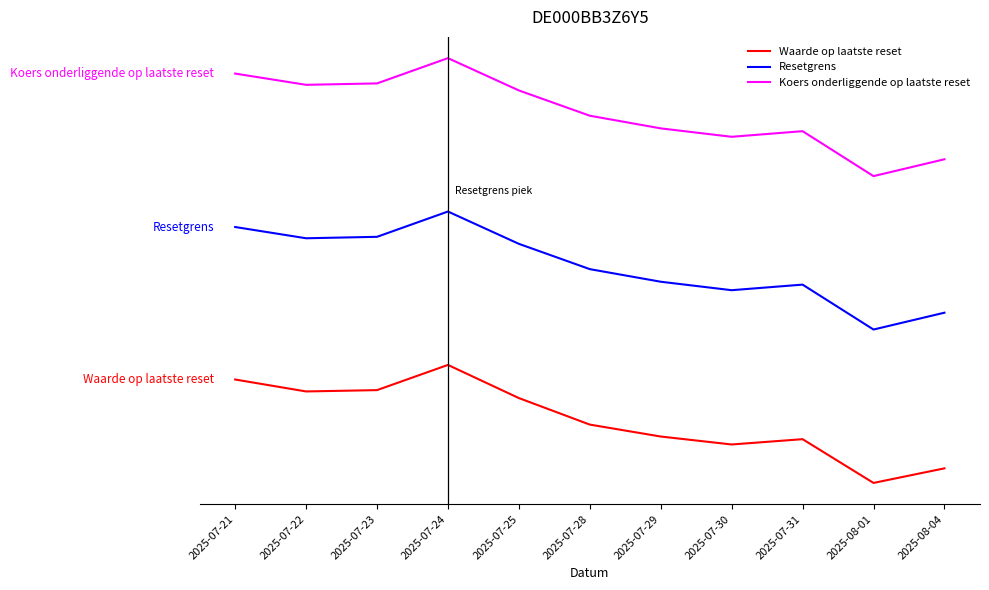

At which category is the sum across all series the highest?

2025-07-24